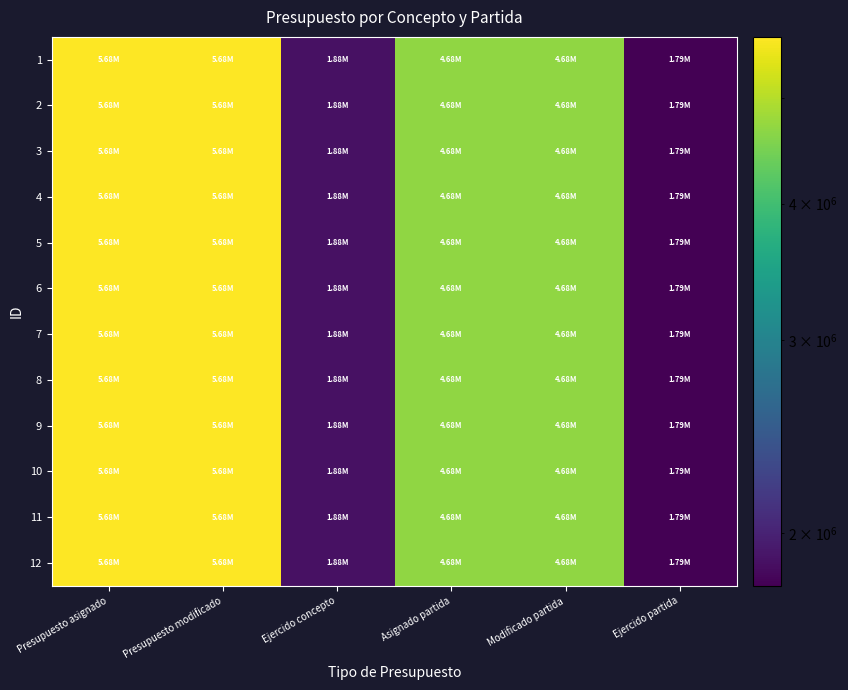

Reading left to right, transcribe all the data shown in this chart.

1: Presupuesto asignado=5680000	Presupuesto modificado=5680000	Ejercido concepto=1883203	Asignado partida=4680000	Modificado partida=4680000	Ejercido partida=1790403
2: Presupuesto asignado=5680000	Presupuesto modificado=5680000	Ejercido concepto=1883203	Asignado partida=4680000	Modificado partida=4680000	Ejercido partida=1790403
3: Presupuesto asignado=5680000	Presupuesto modificado=5680000	Ejercido concepto=1883203	Asignado partida=4680000	Modificado partida=4680000	Ejercido partida=1790403
4: Presupuesto asignado=5680000	Presupuesto modificado=5680000	Ejercido concepto=1883203	Asignado partida=4680000	Modificado partida=4680000	Ejercido partida=1790403
5: Presupuesto asignado=5680000	Presupuesto modificado=5680000	Ejercido concepto=1883203	Asignado partida=4680000	Modificado partida=4680000	Ejercido partida=1790403
6: Presupuesto asignado=5680000	Presupuesto modificado=5680000	Ejercido concepto=1883203	Asignado partida=4680000	Modificado partida=4680000	Ejercido partida=1790403
7: Presupuesto asignado=5680000	Presupuesto modificado=5680000	Ejercido concepto=1883203	Asignado partida=4680000	Modificado partida=4680000	Ejercido partida=1790403
8: Presupuesto asignado=5680000	Presupuesto modificado=5680000	Ejercido concepto=1883203	Asignado partida=4680000	Modificado partida=4680000	Ejercido partida=1790403
9: Presupuesto asignado=5680000	Presupuesto modificado=5680000	Ejercido concepto=1883203	Asignado partida=4680000	Modificado partida=4680000	Ejercido partida=1790403
10: Presupuesto asignado=5680000	Presupuesto modificado=5680000	Ejercido concepto=1883203	Asignado partida=4680000	Modificado partida=4680000	Ejercido partida=1790403
11: Presupuesto asignado=5680000	Presupuesto modificado=5680000	Ejercido concepto=1883203	Asignado partida=4680000	Modificado partida=4680000	Ejercido partida=1790403
12: Presupuesto asignado=5680000	Presupuesto modificado=5680000	Ejercido concepto=1883203	Asignado partida=4680000	Modificado partida=4680000	Ejercido partida=1790403